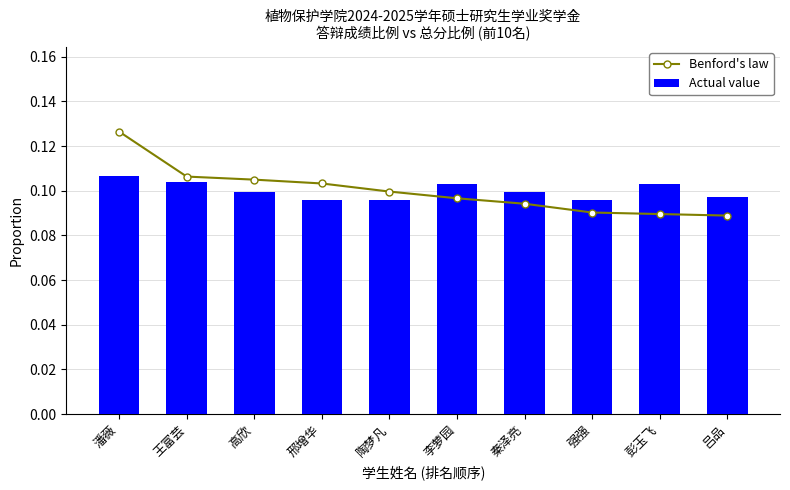

Are the bars grouped side by side (vs. stacked)?

Yes